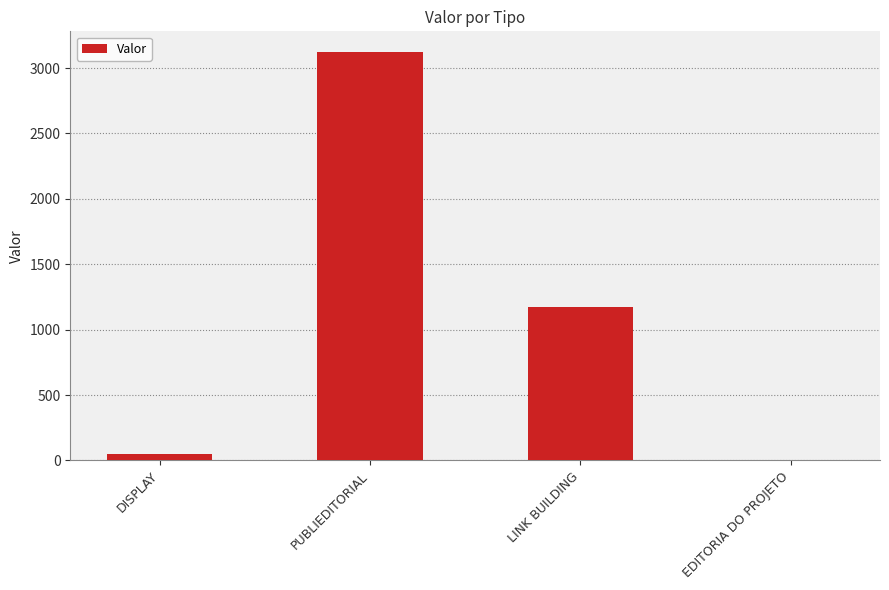

Reading left to right, extract all data points from this chart.

DISPLAY=50.0	PUBLIEDITORIAL=3125.0	LINK BUILDING=1171.9	EDITORIA DO PROJETO=0.0